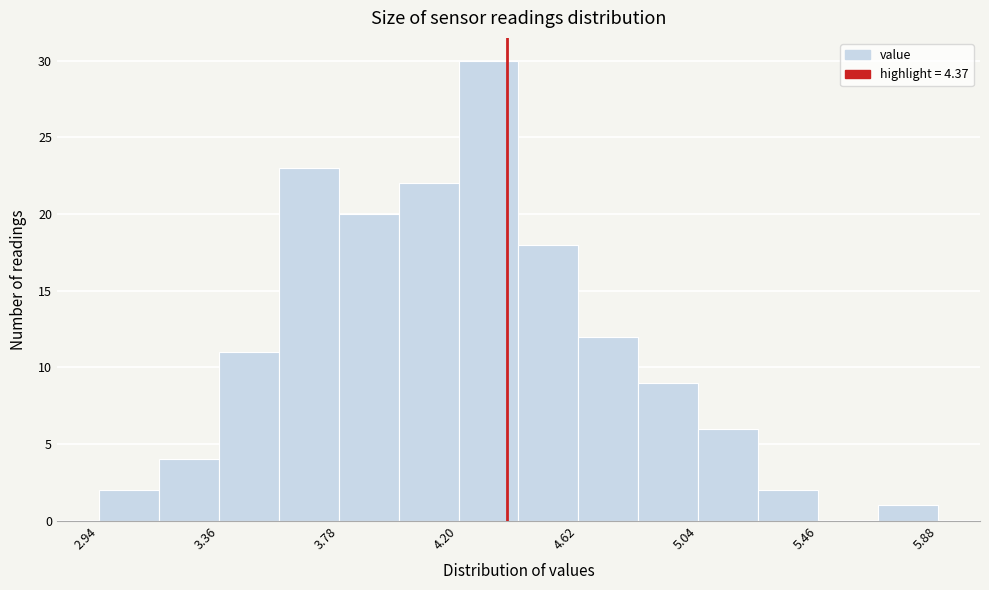

Reading left to right, list every bar in this chart as the range it spans on the x-axis followed by its height. Neither the bar edges nor the heights are printed on the chart, so give them approximately, as read against the axes.

2.94 to 3.15: 2
3.15 to 3.36: 4
3.36 to 3.57: 11
3.57 to 3.78: 23
3.78 to 3.99: 20
3.99 to 4.20: 22
4.20 to 4.41: 30
4.41 to 4.62: 18
4.62 to 4.83: 12
4.83 to 5.04: 9
5.04 to 5.25: 6
5.25 to 5.46: 2
5.46 to 5.67: 0
5.67 to 5.88: 1